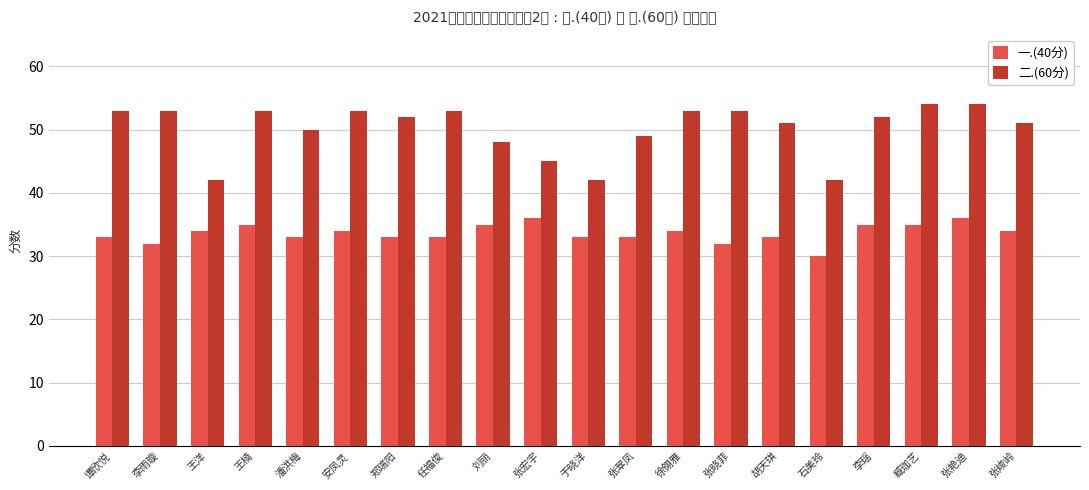

Which series has the largest range (max minus min)?

二.(60分)